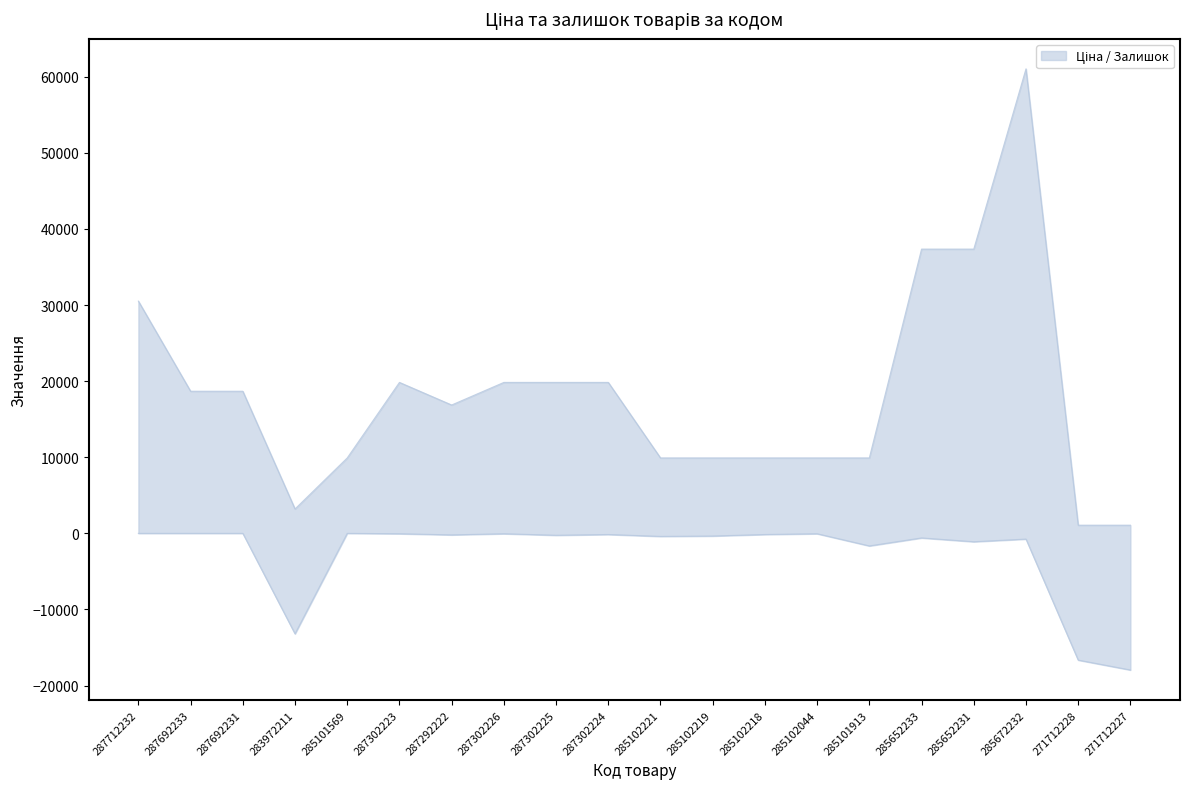

At how many categories does at least one series exceed 14335?

11